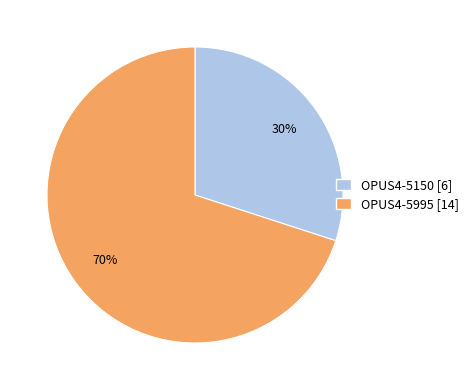

How many segments does this pie chart have?

2